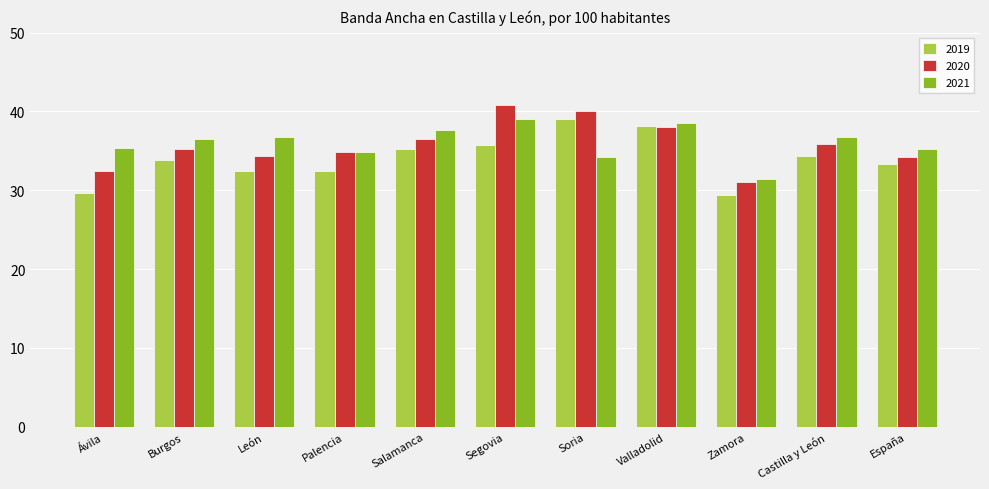

Which category has the lowest value in the 2020 series?

Zamora